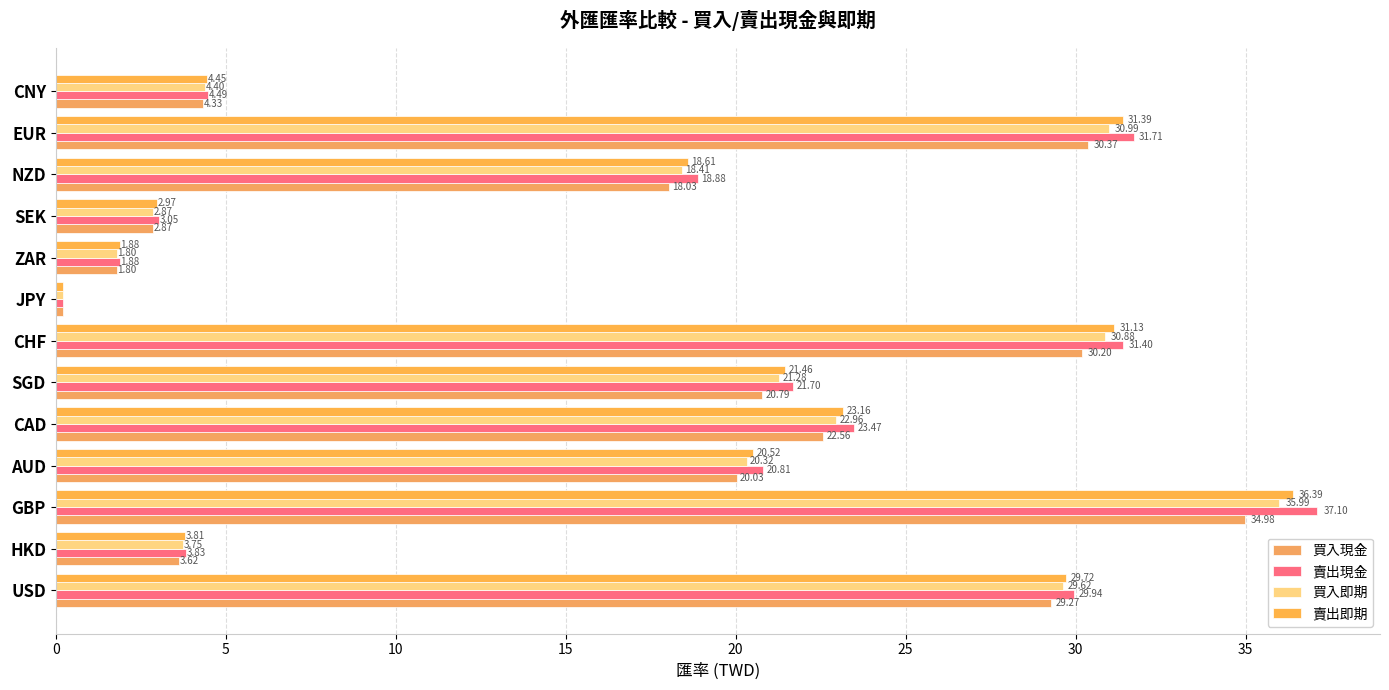

What is the sum of all 買入即期 values?

223.5